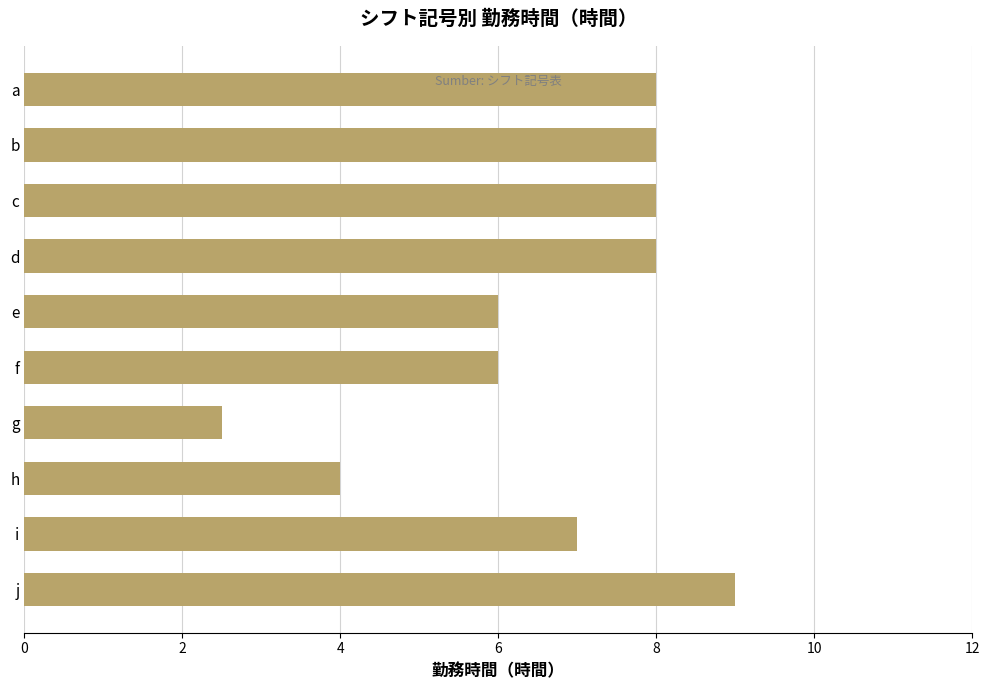

Which has a higher value, b or i?

b